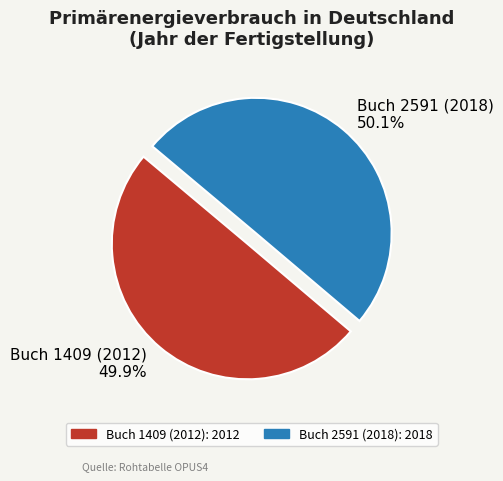

Is there a majority slice in this chart?

Yes